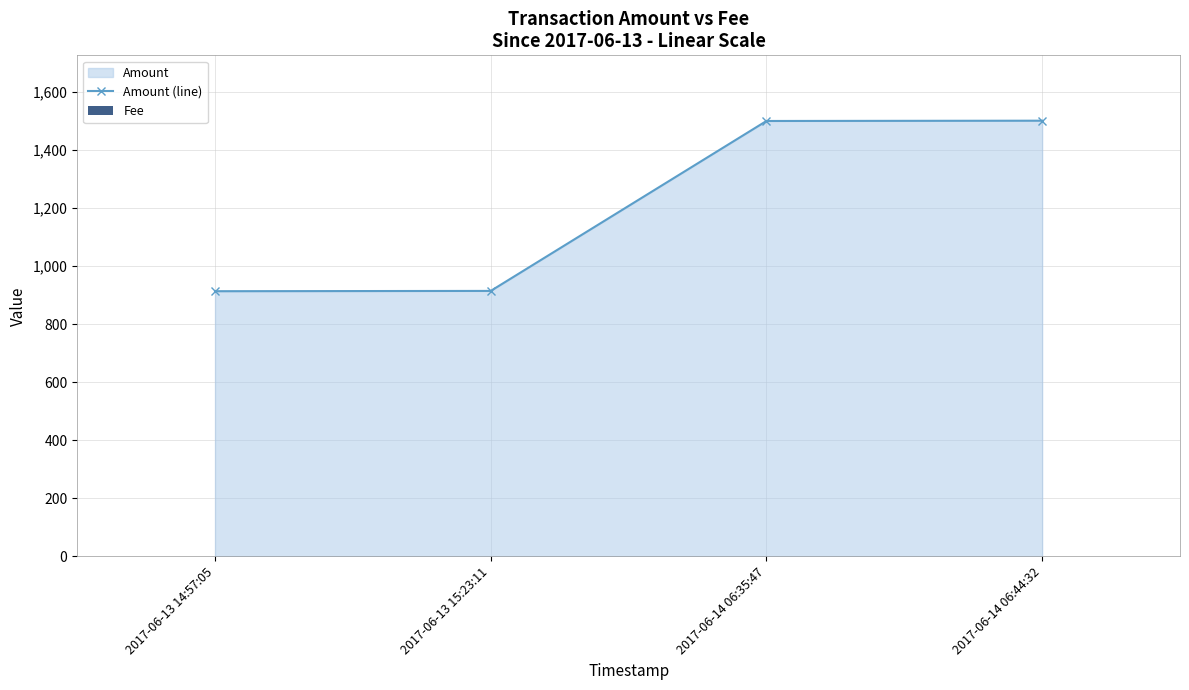

Which label corresponds to the smallest value in the chart?

2017-06-13 14:57:05